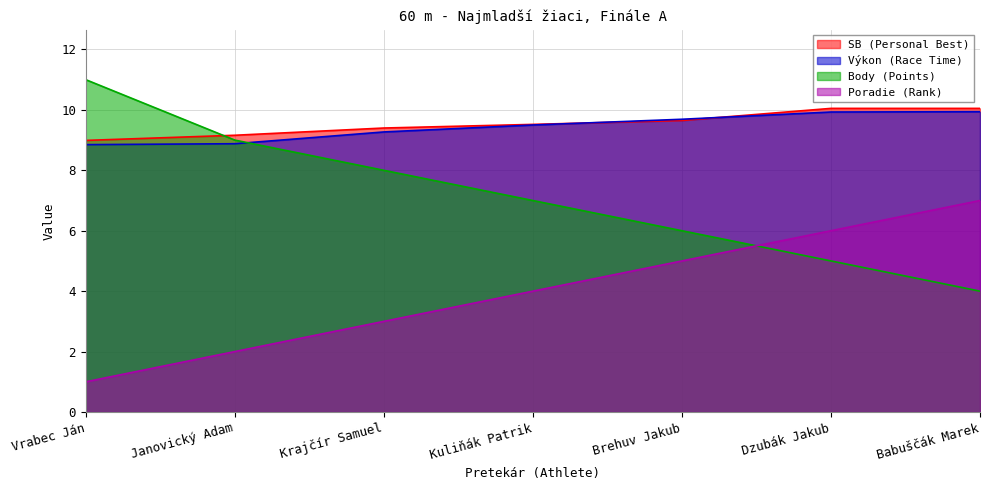

Reading left to right, list all the values displayed in this chart.

SB (Personal Best): 9.0	9.2	9.4	9.5	9.7	10.1	10.1
Výkon (Race Time): 8.8	8.9	9.3	9.5	9.7	9.9	9.9
Body (Points): 11.0	9.0	8.0	7.0	6.0	5.0	4.0
Poradie (Rank): 1.0	2.0	3.0	4.0	5.0	6.0	7.0